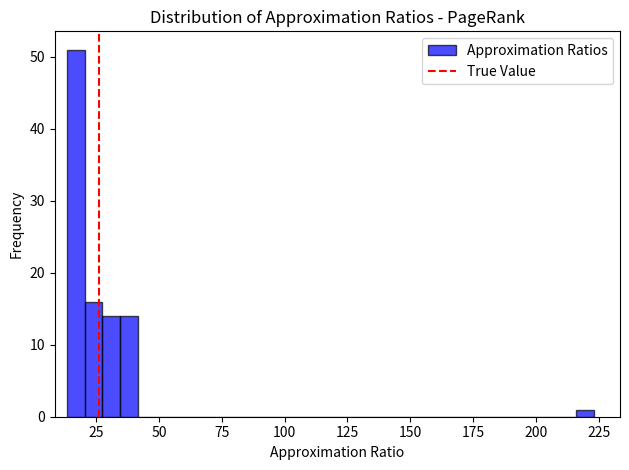

Around what value on the x-axis is the tallest bar? Give the approximate position of its centre, as read against the axis.

15